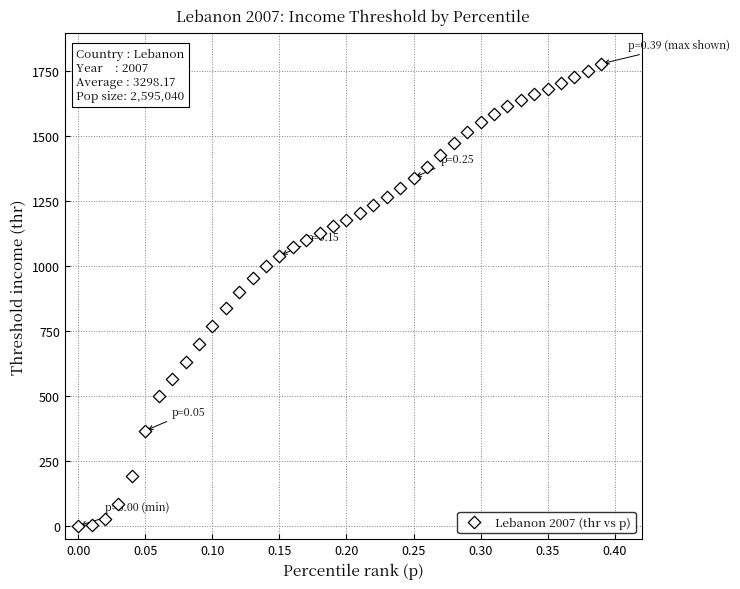

What is the range of Y values (max minus min)?

1778.7